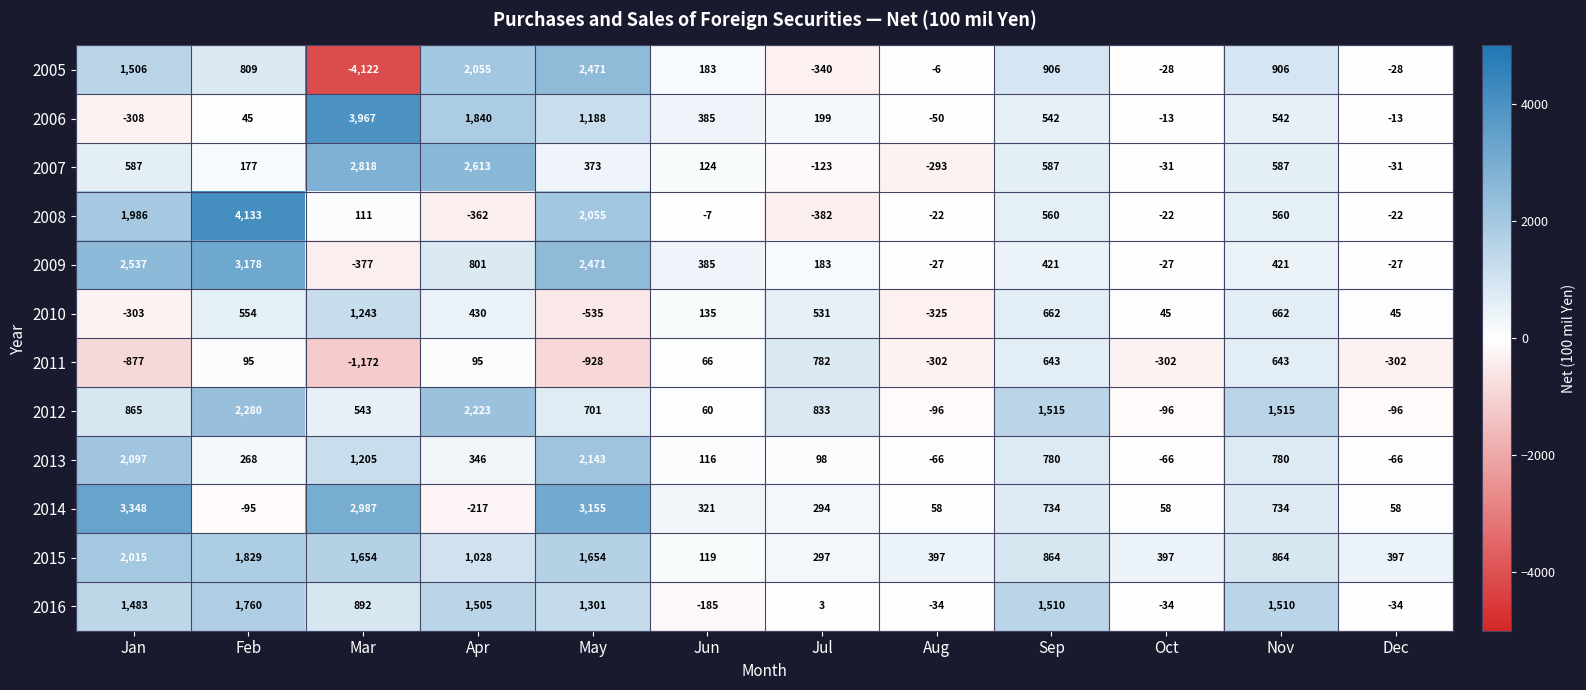

How many categories are shown in the chart?

12